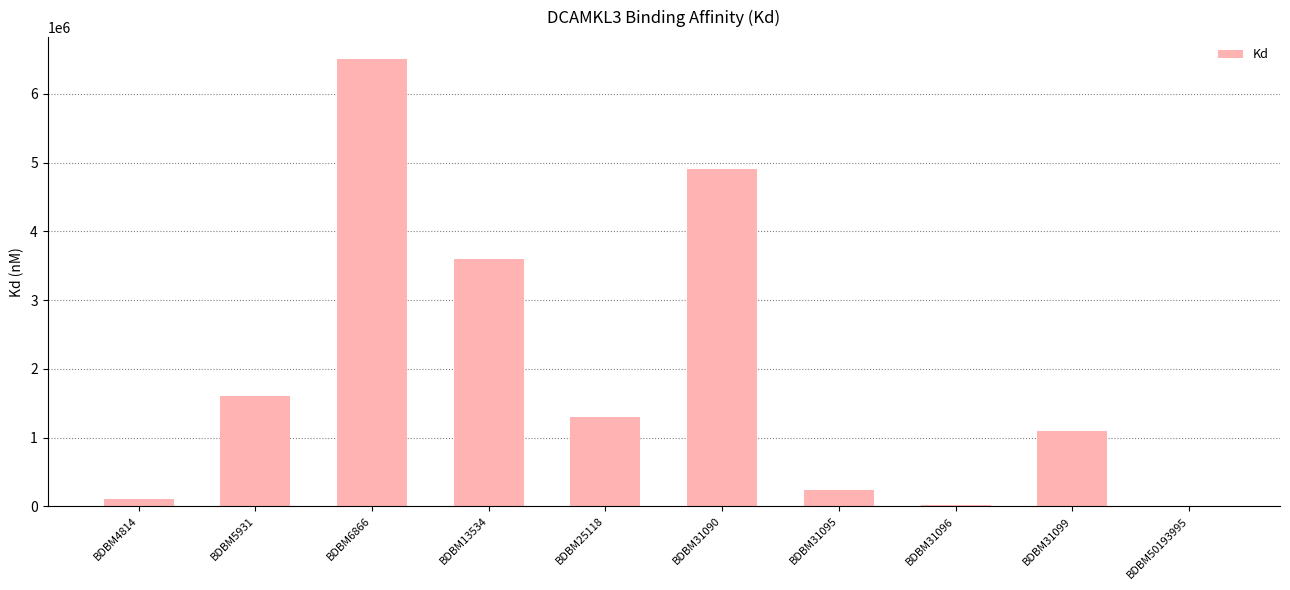

True or false: the data shows 1600000 at BDBM5931.

True